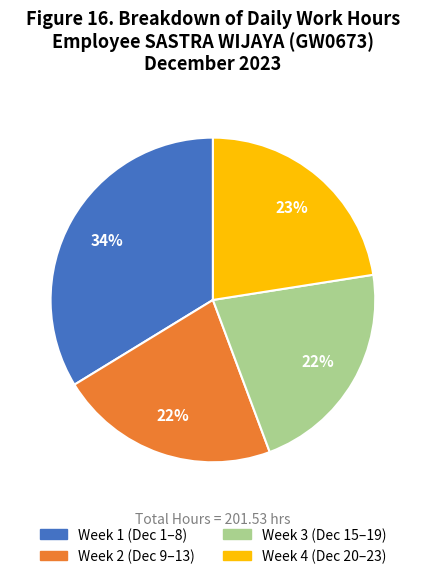

To the nearest percent, what is the average slice percentage?

25%